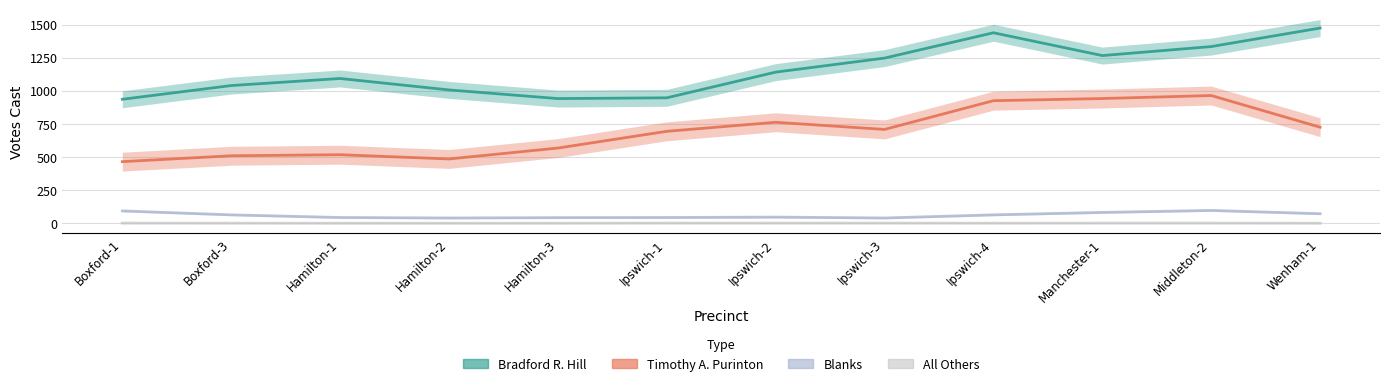

What is the difference between the second highest and second lowest values in the All Others series?

1.0